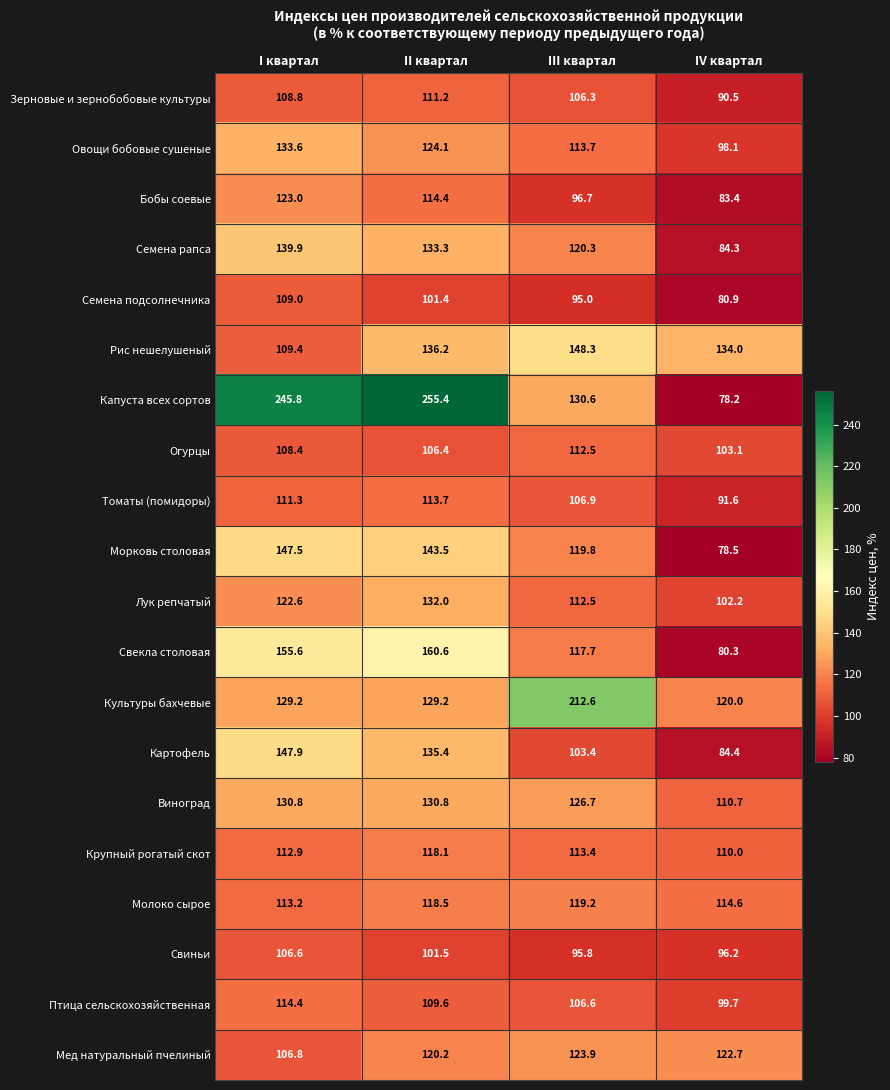

True or false: Мед натуральный пчелиный has a value of 184.3 at I квартал.

False